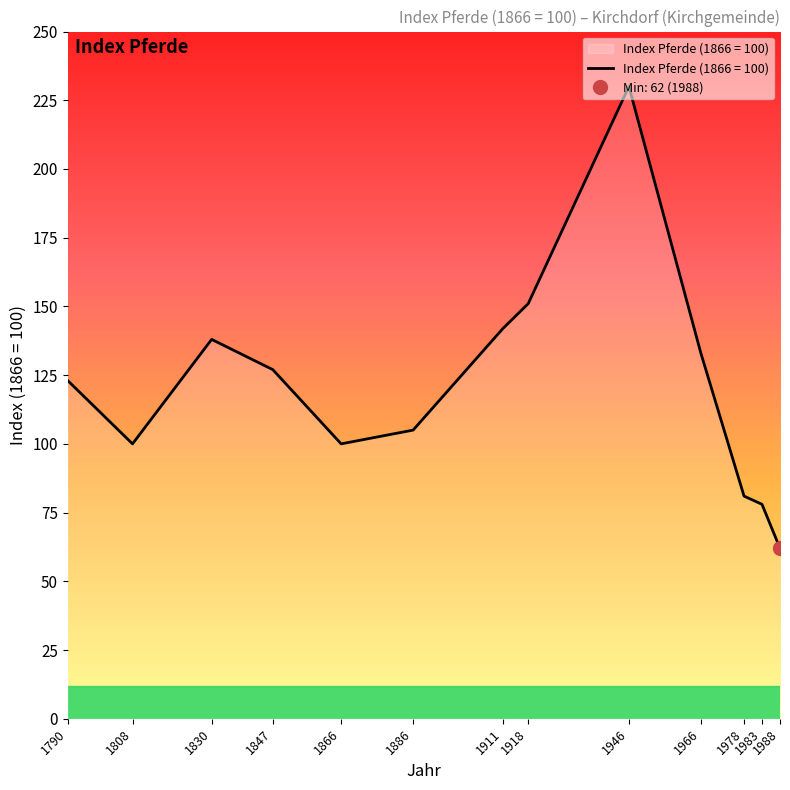

How many data points are less than 123?

6